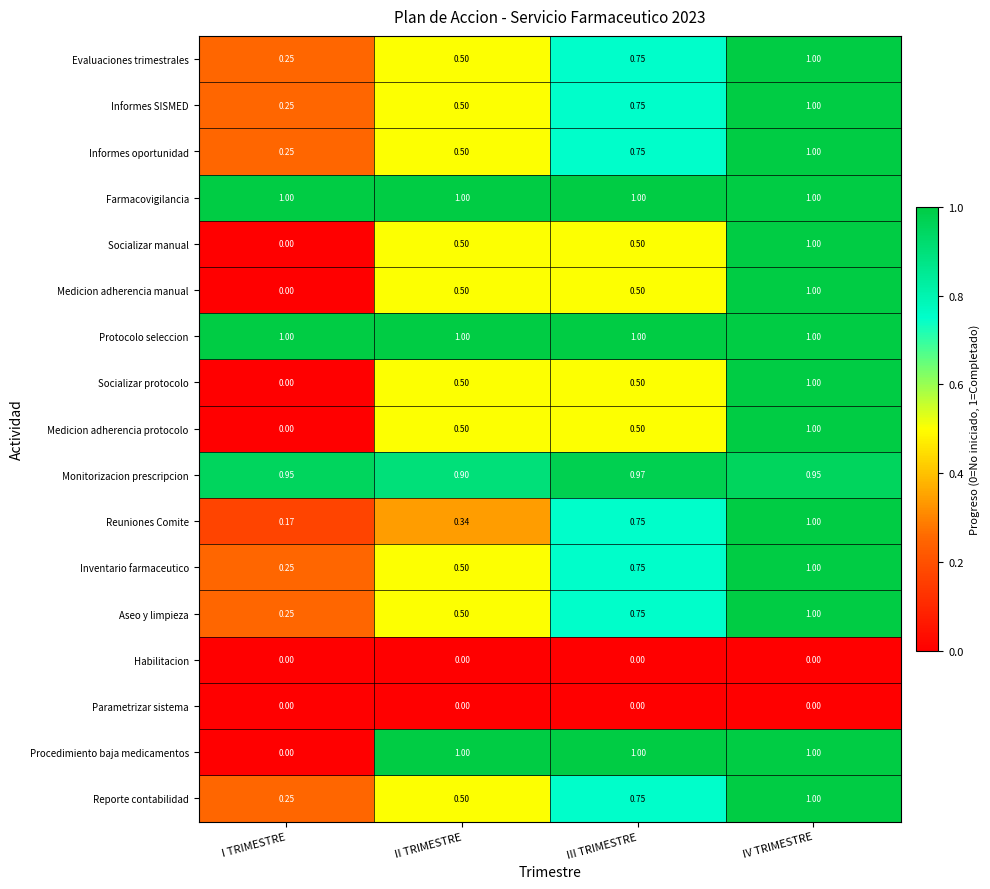

Which series changed the most between I TRIMESTRE and II TRIMESTRE?

Procedimiento baja medicamentos